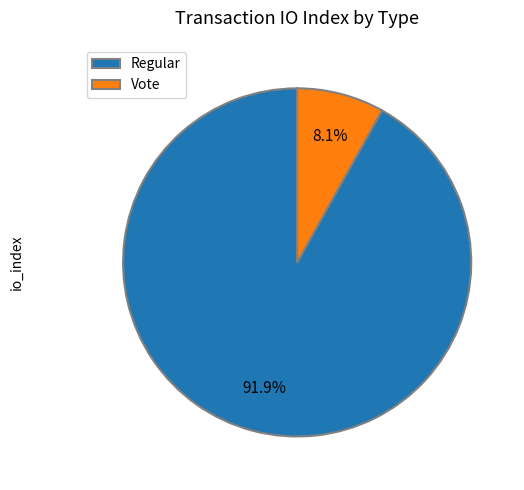

Approximately how many times larger is the value at Regular compared to Vote?

11.3